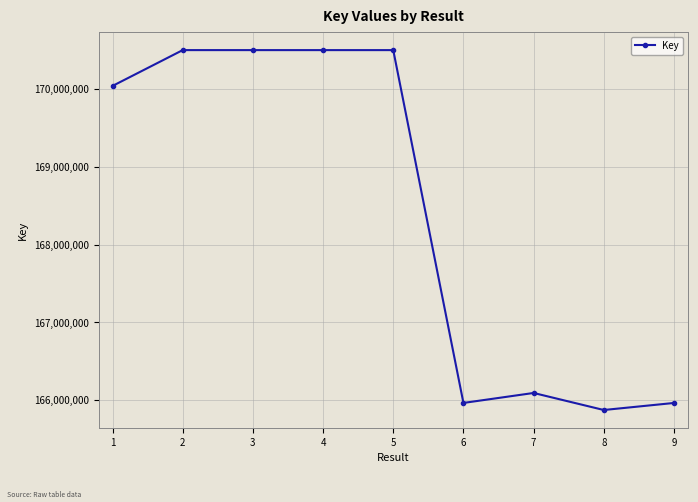

How many values are below 170044286?

4